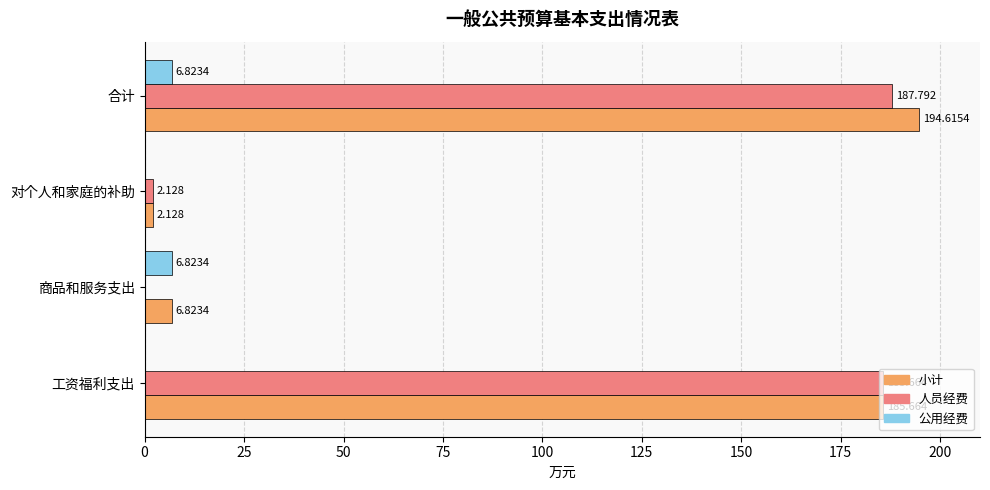

Between 对个人和家庭的补助 and 合计, which series saw the biggest shift?

小计